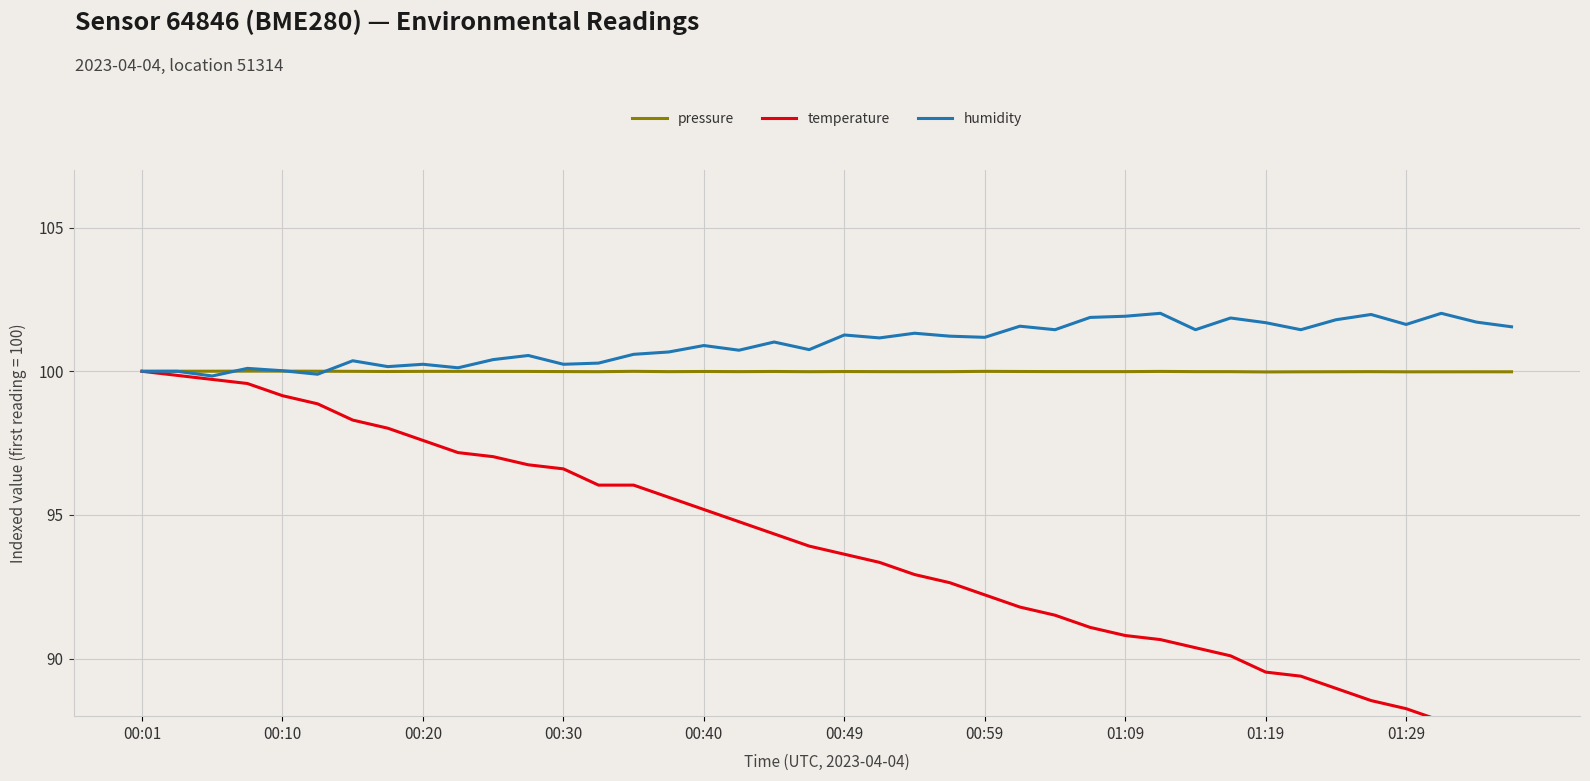

The pressure series shows 100.0 at 00:01. True or false?

True